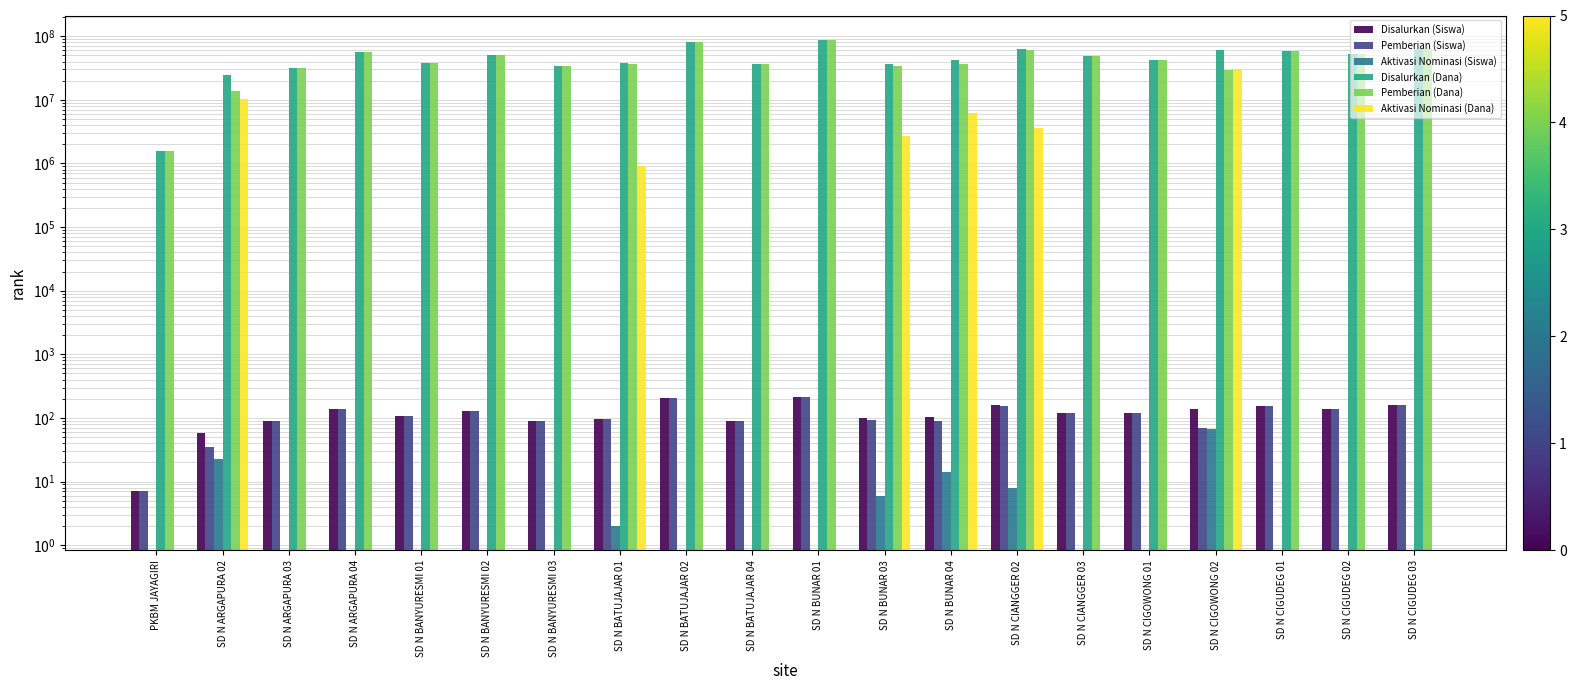

Is the value of Disalurkan (Dana) at SD N CIANGGER 03 greater than the value of Pemberian (Dana) at SD N ARGAPURA 03?

Yes